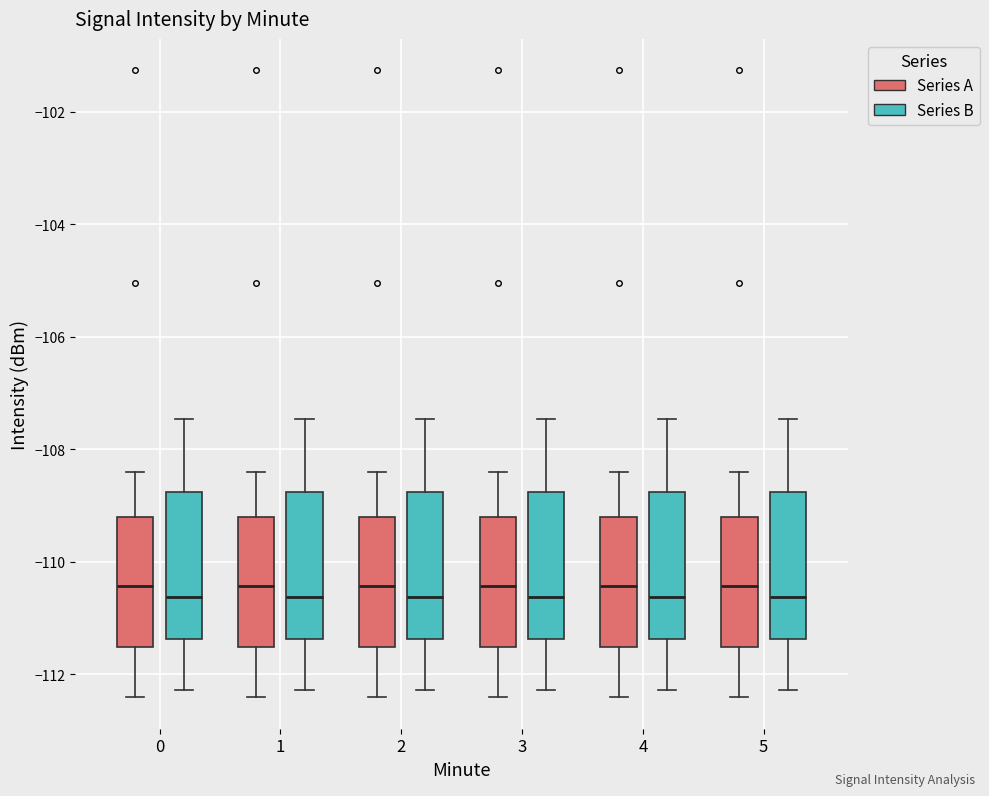

Reading left to right, read every box against the y-axis: the position of its median line, the range the box covers, and the ends of its whiskers. The values are not printed on the chart, so give them approximately, as read against the axis.

0 (Series A): median -110.4, box -111.6 to -109.2, whiskers -112.4 to -108.4
0 (Series B): median -110.6, box -111.4 to -108.8, whiskers -112.2 to -107.4
1 (Series A): median -110.4, box -111.6 to -109.2, whiskers -112.4 to -108.4
1 (Series B): median -110.6, box -111.4 to -108.8, whiskers -112.2 to -107.4
2 (Series A): median -110.4, box -111.6 to -109.2, whiskers -112.4 to -108.4
2 (Series B): median -110.6, box -111.4 to -108.8, whiskers -112.2 to -107.4
3 (Series A): median -110.4, box -111.6 to -109.2, whiskers -112.4 to -108.4
3 (Series B): median -110.6, box -111.4 to -108.8, whiskers -112.2 to -107.4
4 (Series A): median -110.4, box -111.6 to -109.2, whiskers -112.4 to -108.4
4 (Series B): median -110.6, box -111.4 to -108.8, whiskers -112.2 to -107.4
5 (Series A): median -110.4, box -111.6 to -109.2, whiskers -112.4 to -108.4
5 (Series B): median -110.6, box -111.4 to -108.8, whiskers -112.2 to -107.4